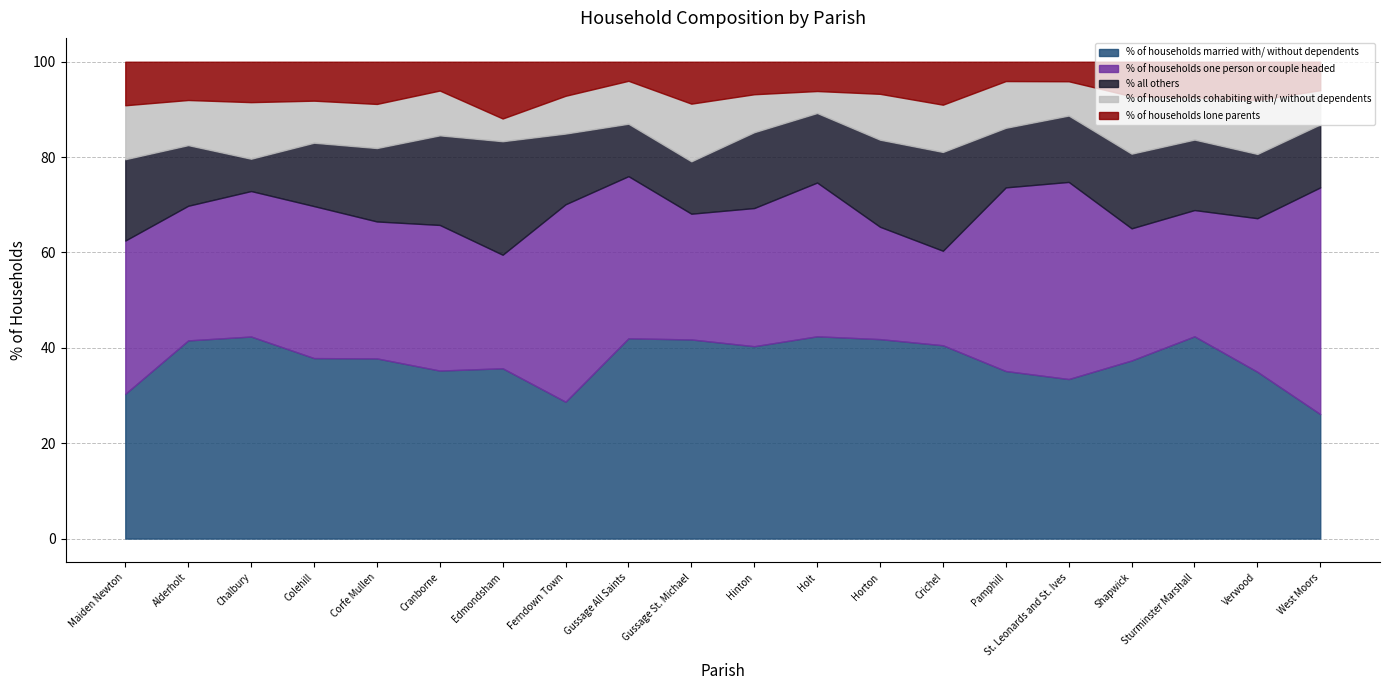

What is the total value across all series at Cranborne?

100.0